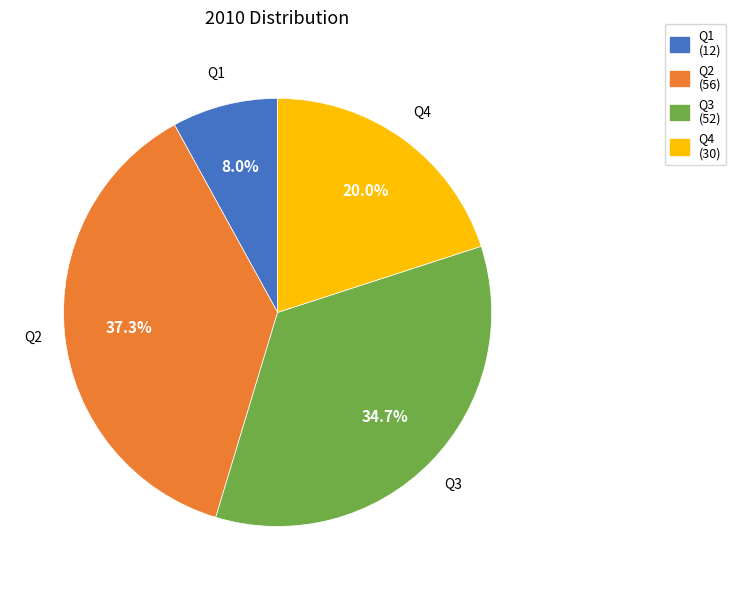

To the nearest percent, what percentage of the pie is Q2?

37%